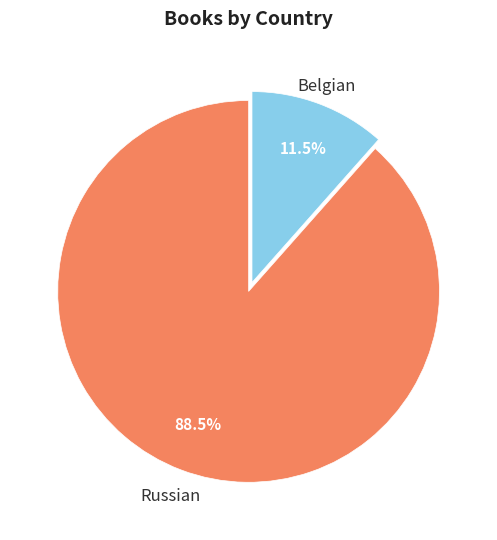

To the nearest percent, what is the difference between the largest and smallest slice percentages?

77%